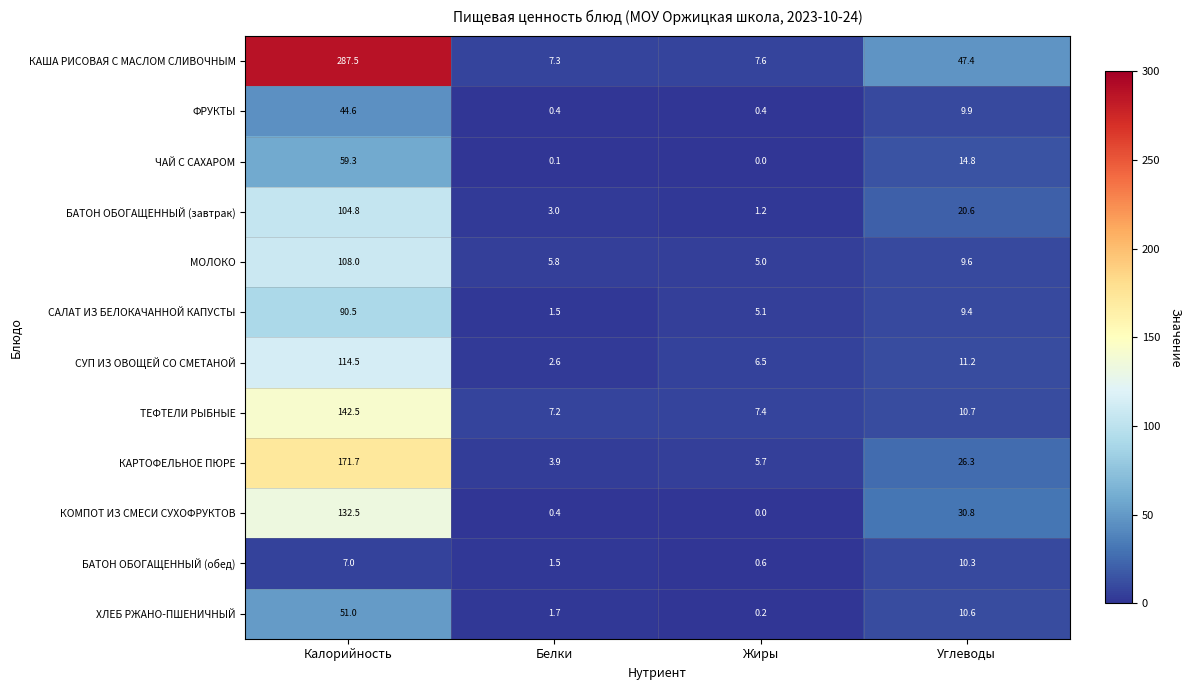

Is the value of ТЕФТЕЛИ РЫБНЫЕ at Белки greater than the value of СУП ИЗ ОВОЩЕЙ СО СМЕТАНОЙ at Белки?

Yes